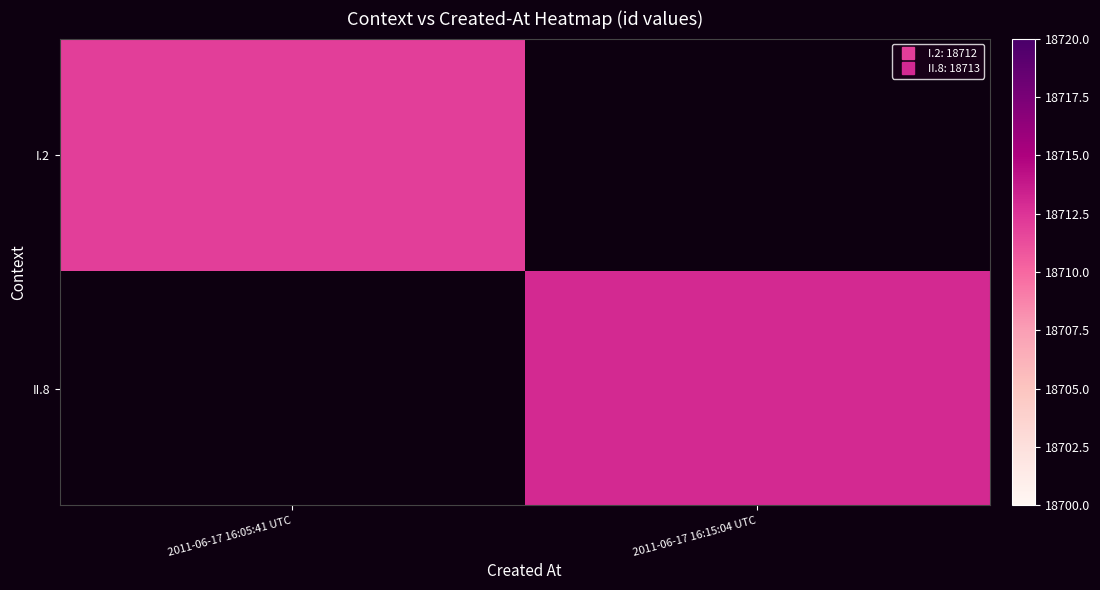

At which label does I.2 reach its peak?

2011-06-17 16:05:41 UTC